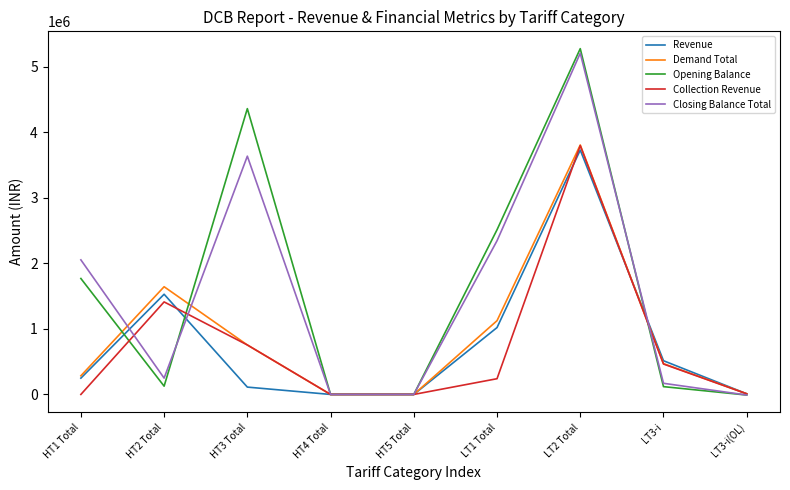

Between HT2 Total and LT2 Total, which series saw the biggest shift?

Opening Balance